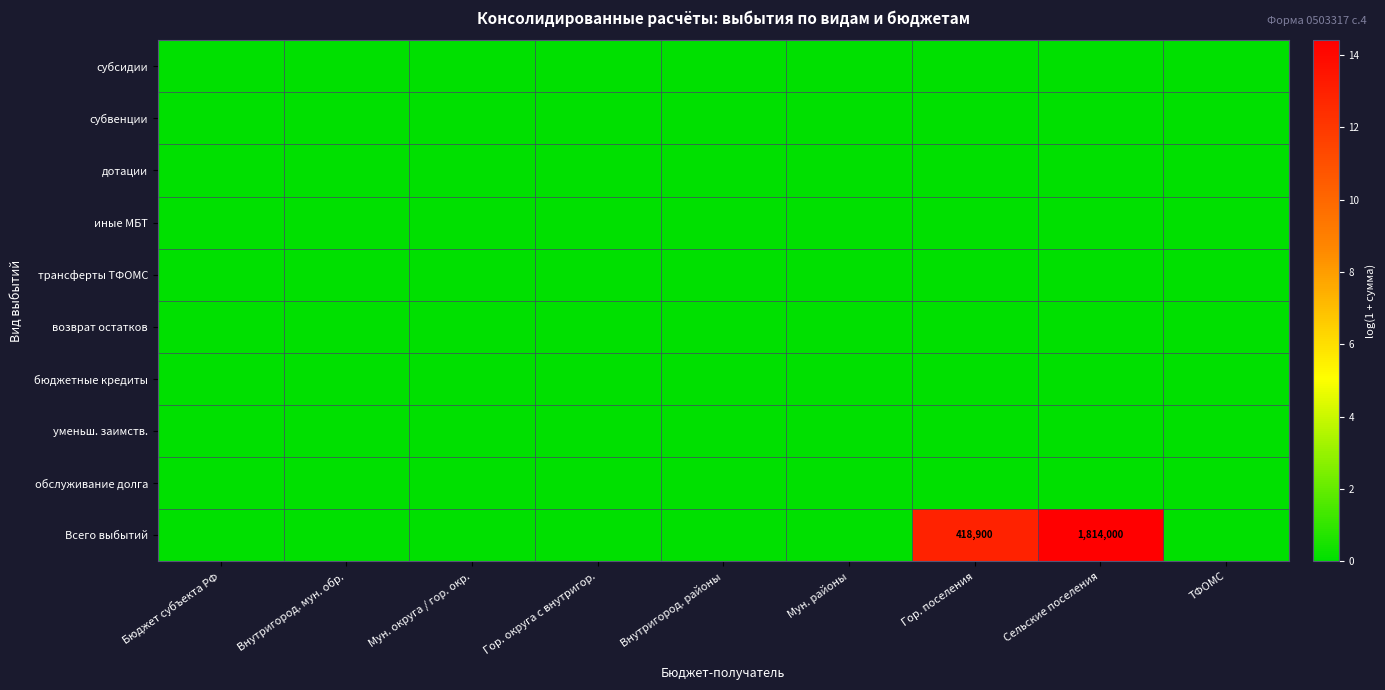

Is it true that Всего выбытий equals 2727880 at Сельские поселения?

False